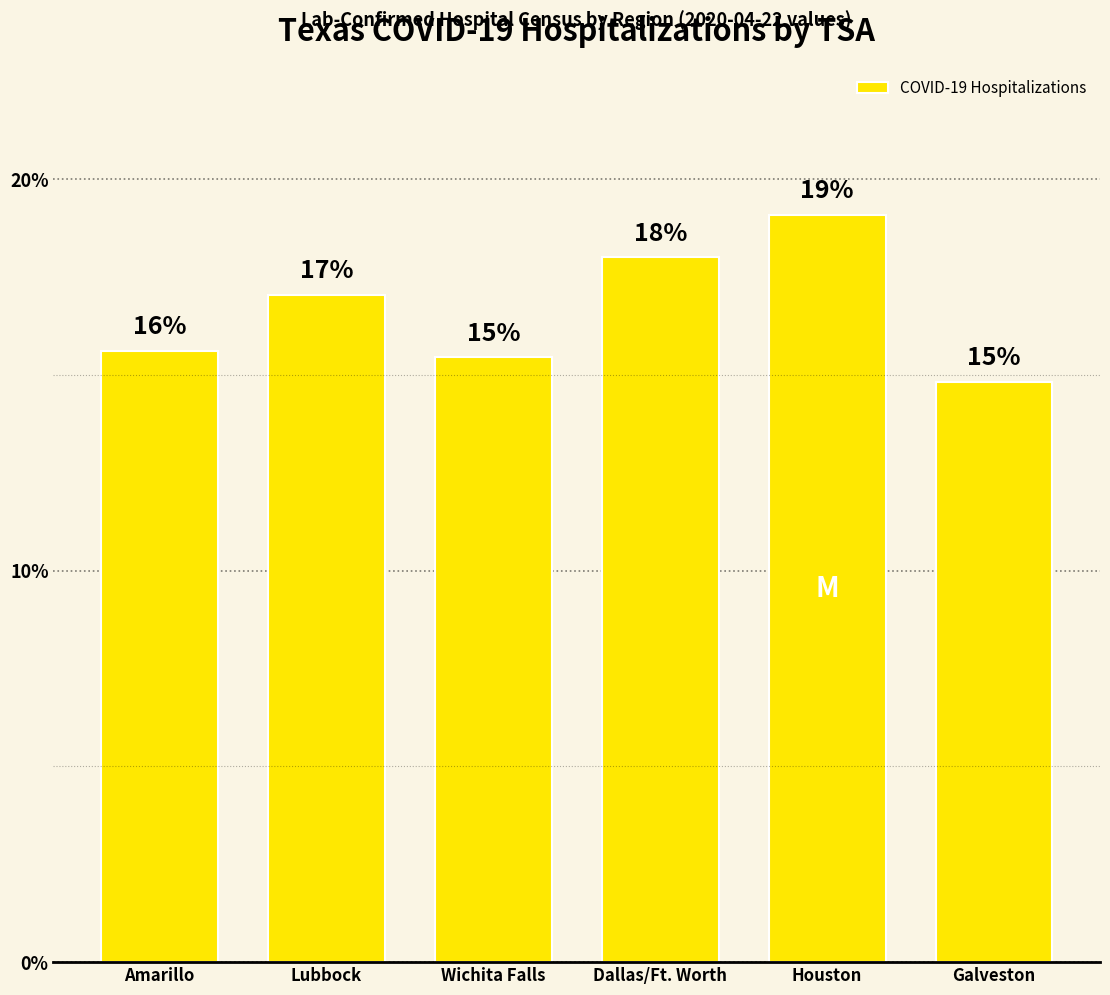

True or false: the data shows 19.1 at Houston.

True